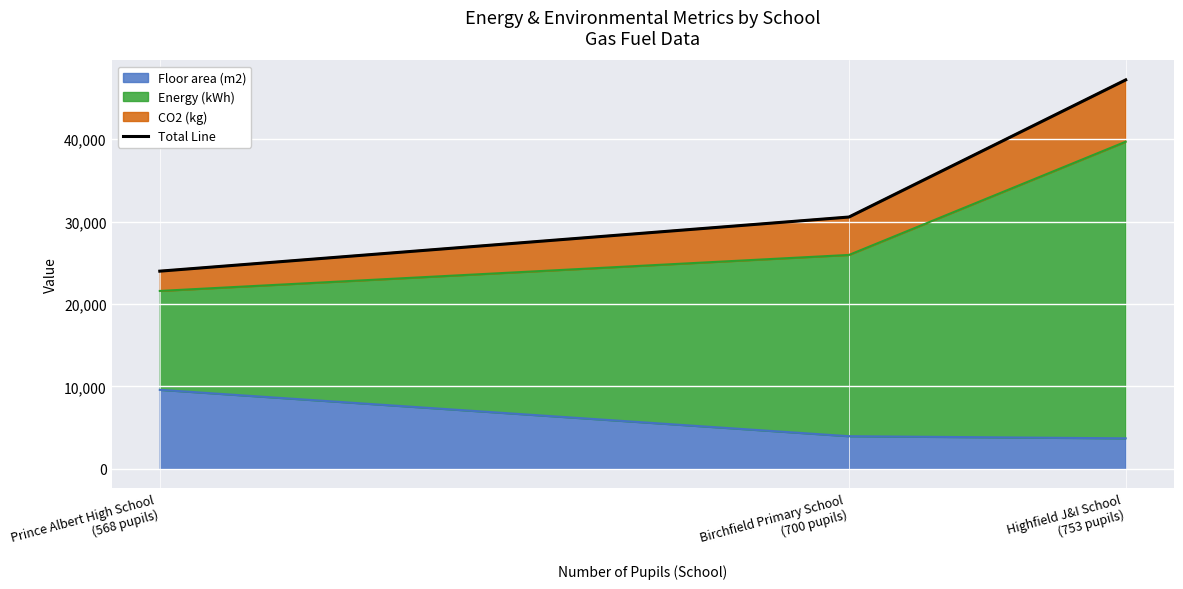

How many lines are shown in the chart?

1